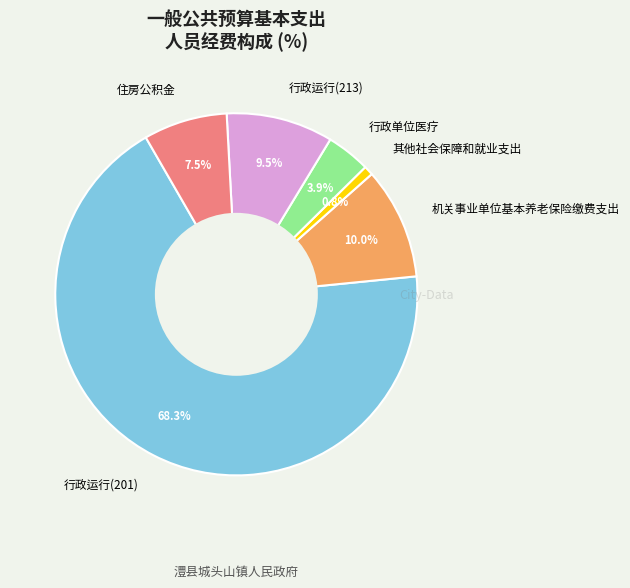

Which has a higher value, 行政运行(201) or 机关事业单位基本养老保险缴费支出?

行政运行(201)